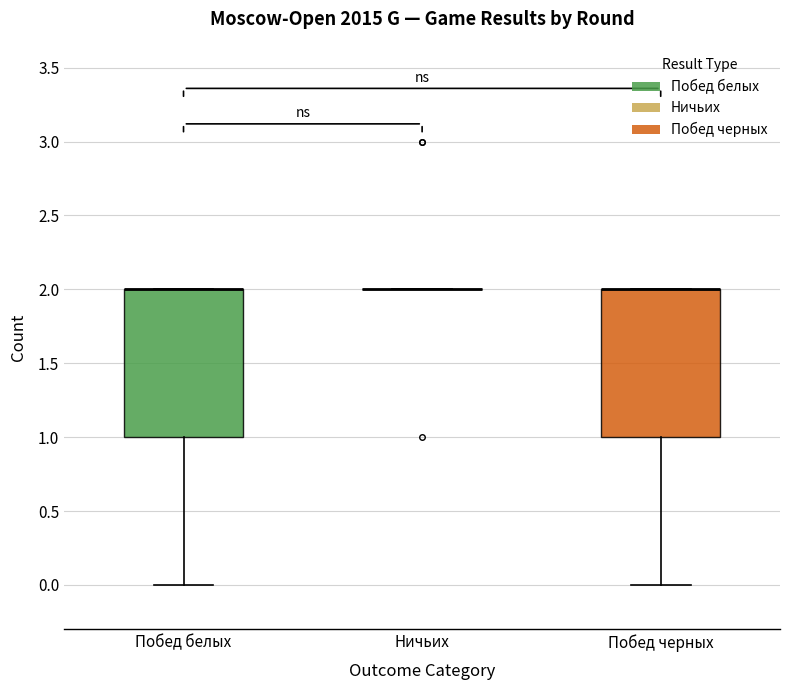

Reading left to right, transcribe this box plot: for each box, give where its median line is, the range the box spans, and where its two whiskers end, as read against the y-axis. The values are not printed on the chart, so give them approximately, as read against the axis.

Побед белых: median 2 (drawn on the box's upper edge), box 1 to 2, whiskers 0 to 2
Ничьих: box collapsed to a line at 2, whiskers 2 to 2
Побед черных: median 2 (drawn on the box's upper edge), box 1 to 2, whiskers 0 to 2